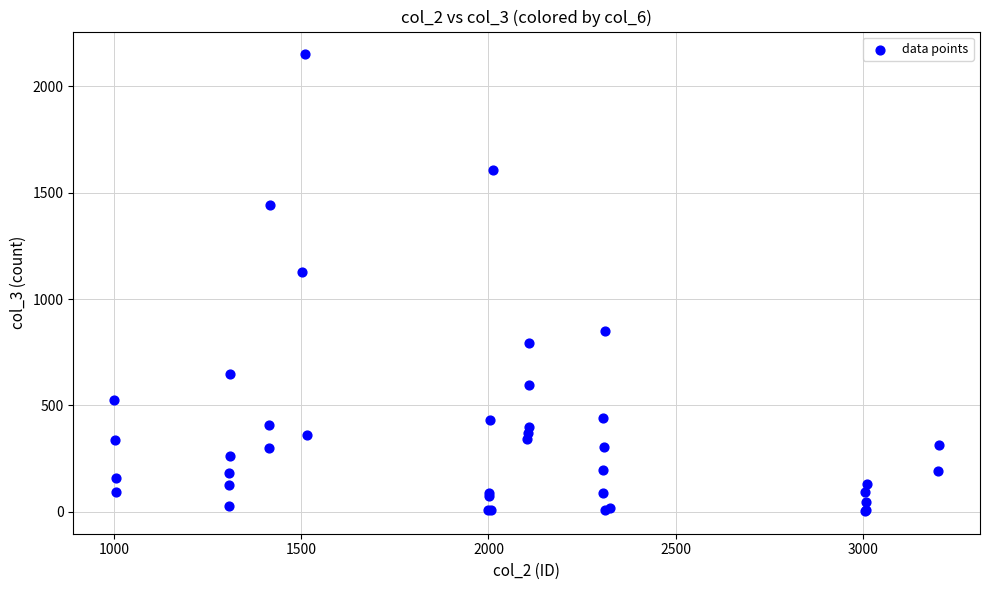

What Y value in the scatter plot is closest to 1077?

1125